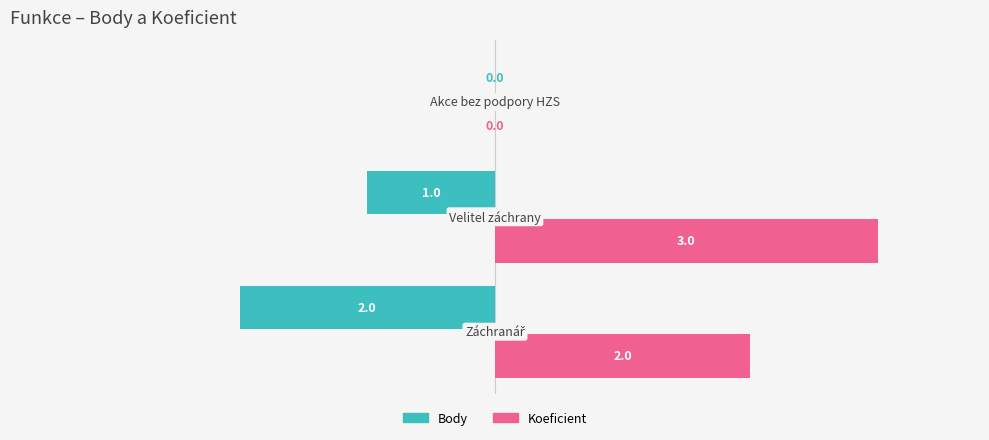

How many Body values are between -2 and 0?

3